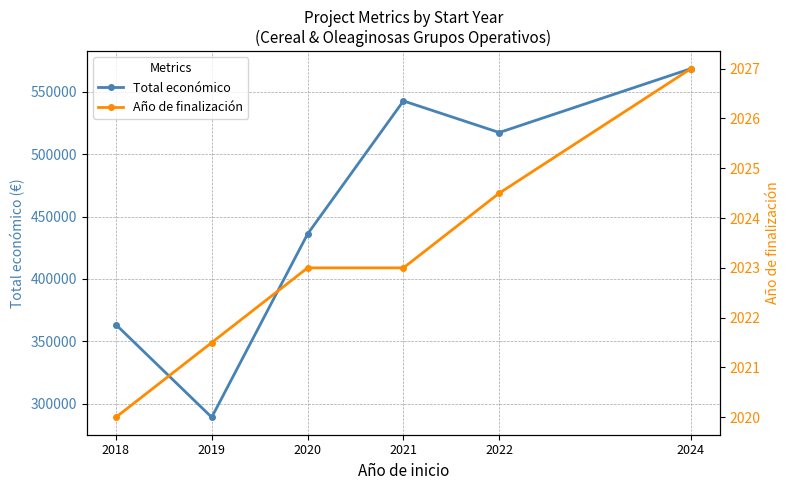

Reading right to left, extract all data points from this chart.

Total económico: 568597.0	517360.0	542697.0	435961.5	289016.0	363365.0
Año de finalización: 2027.0	2024.5	2023.0	2023.0	2021.5	2020.0